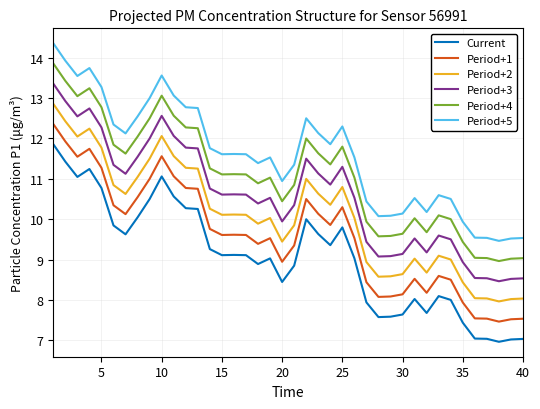

What is the difference between the maximum and minimum values in the Period+5 series?

4.9